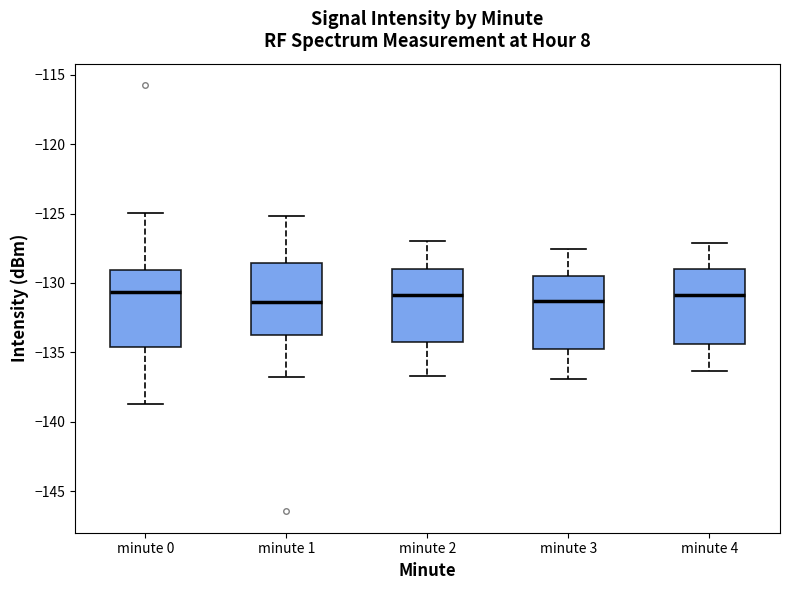

Where is the upper edge of the box for minute 1 on the y-axis? The values are not printed on the chart, so give them approximately, as read against the axis.

-128.5